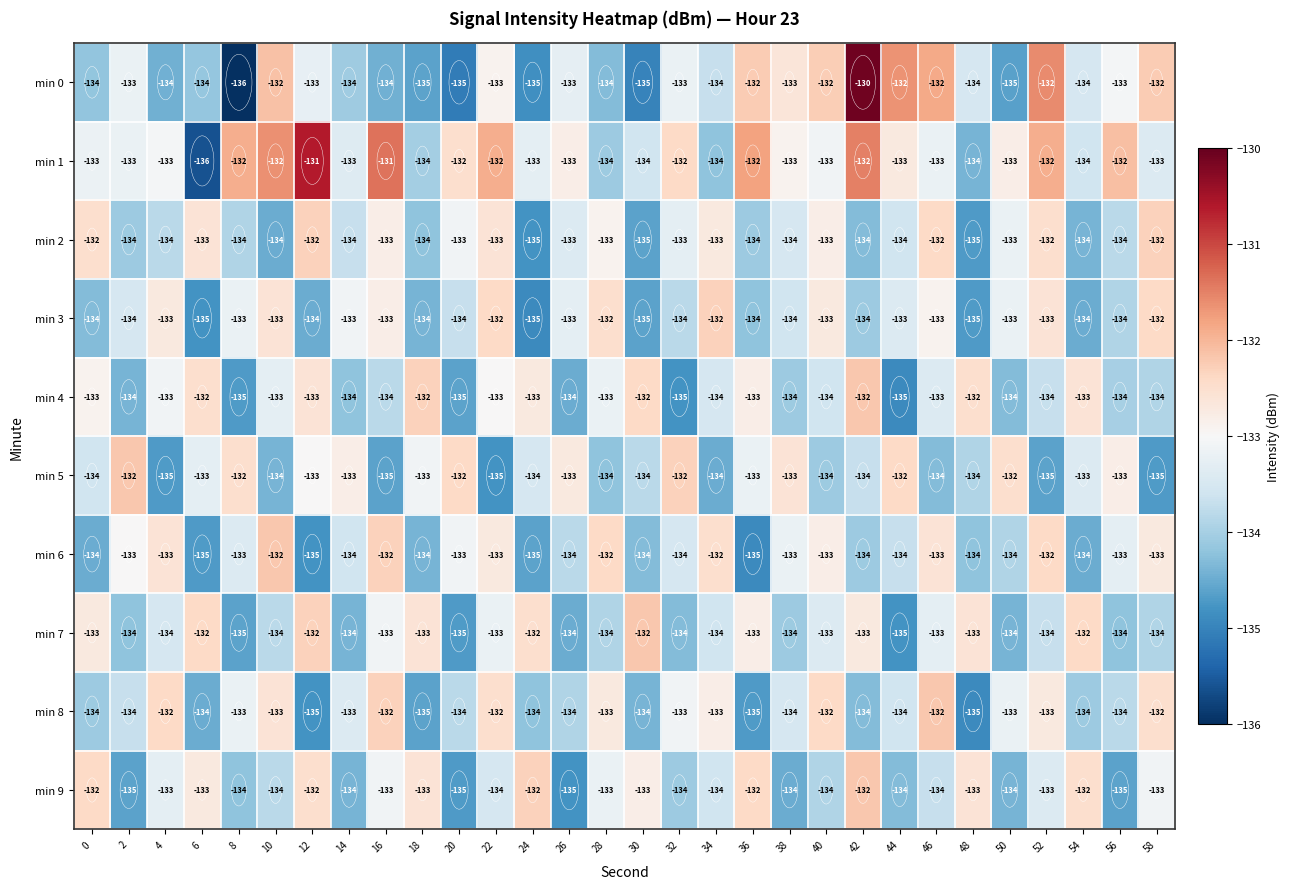

Which series changed the most between 22 and 24?

min 3